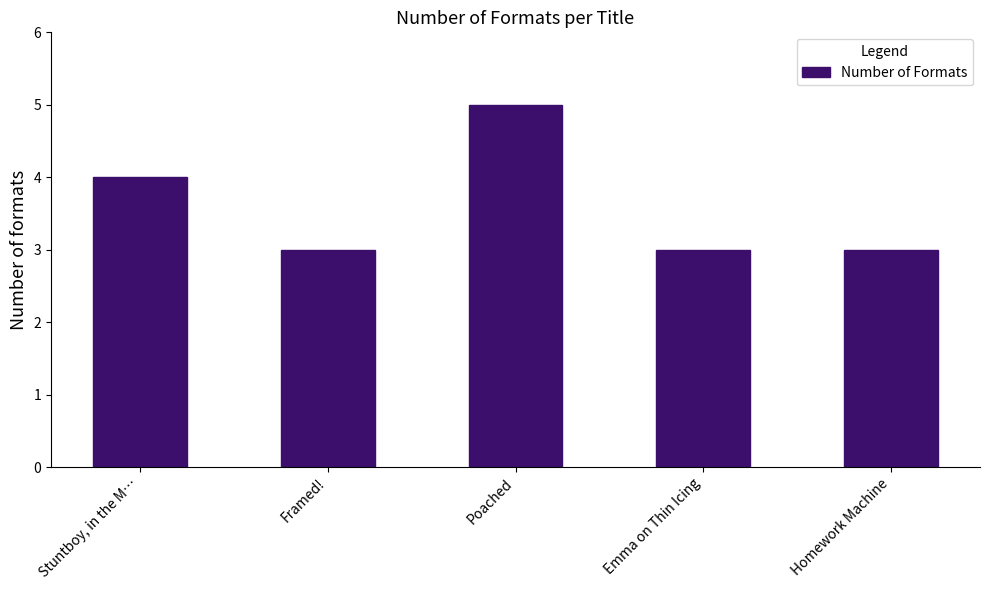

What is the sum of all values?

18